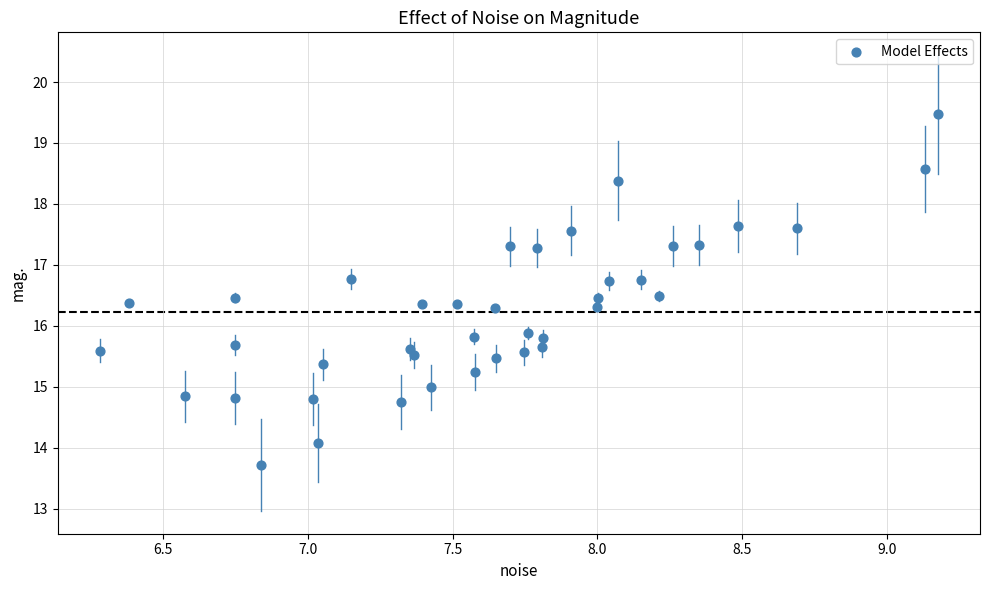

What is the range of X values (max minus min)?

2.9